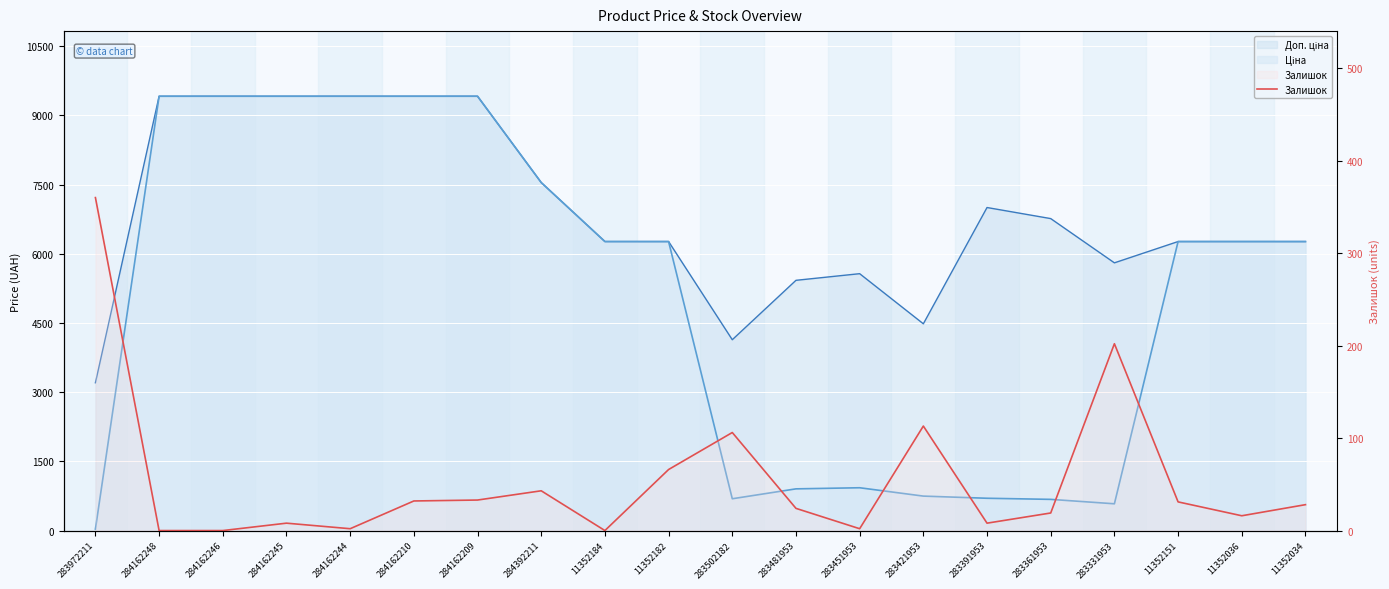

How many positive values are there?

17